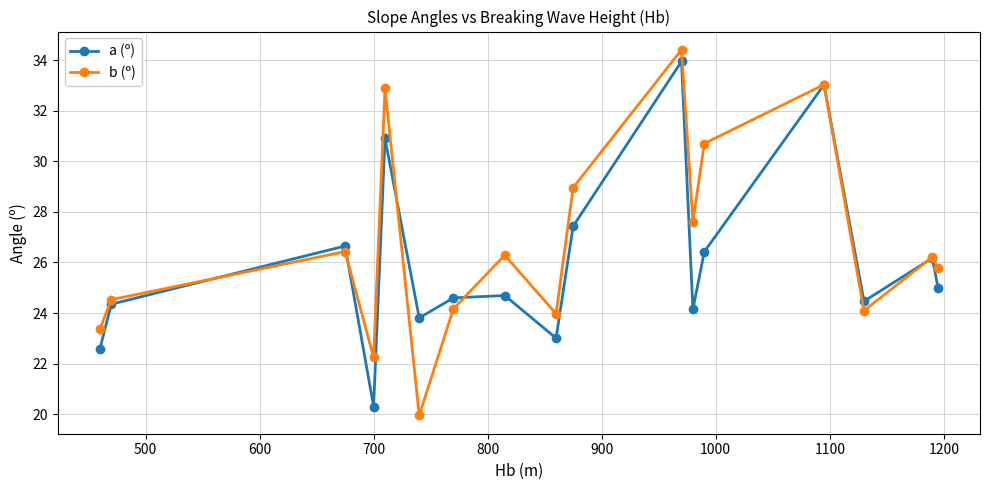

Rank the series by their average value, from highest to lowest.

b (º), a (º)